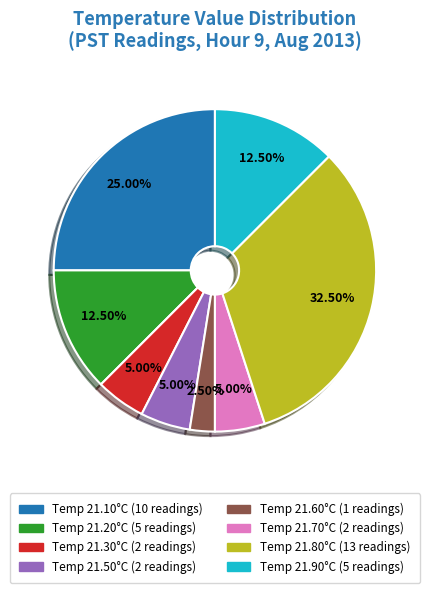

Combined, do Temp 21.50°C (2 readings) and Temp 21.10°C (10 readings) account for over 50%?

No